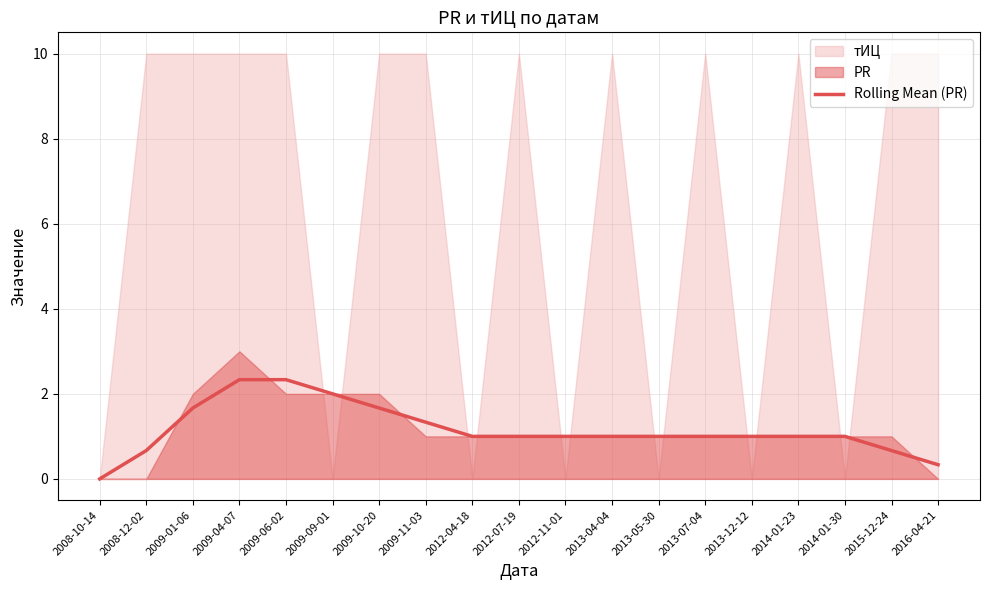

At which label is the value closest to 1?

2012-04-18